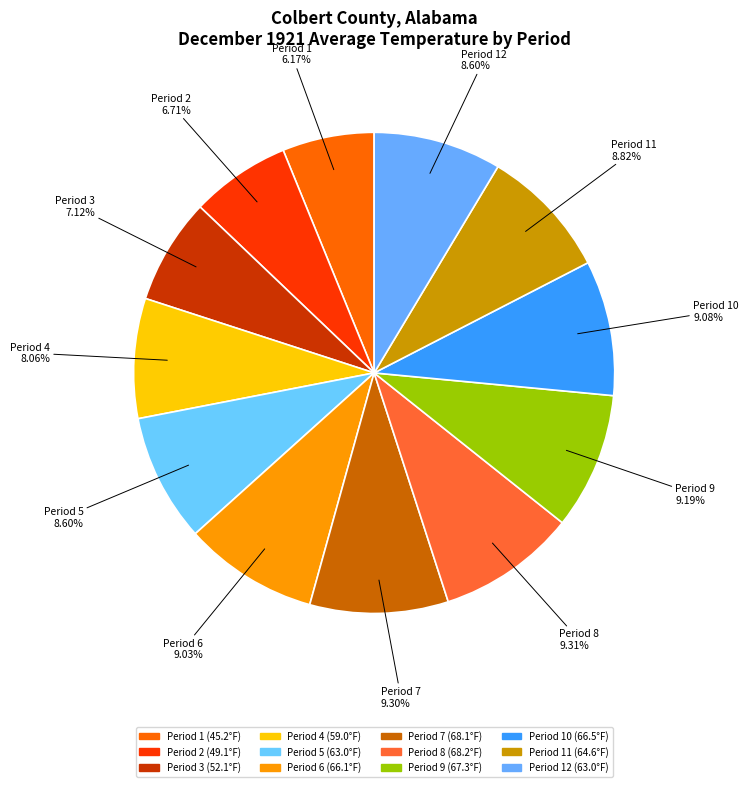

How many segments does this pie chart have?

12